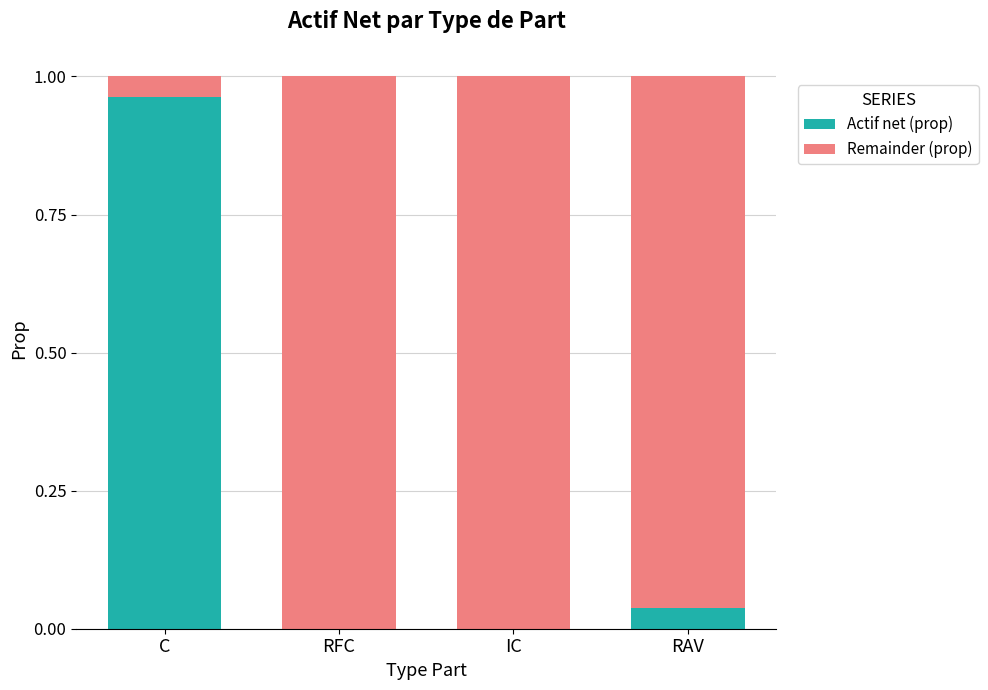

True or false: Actif net (prop) has a value of 0.5 at C.

False